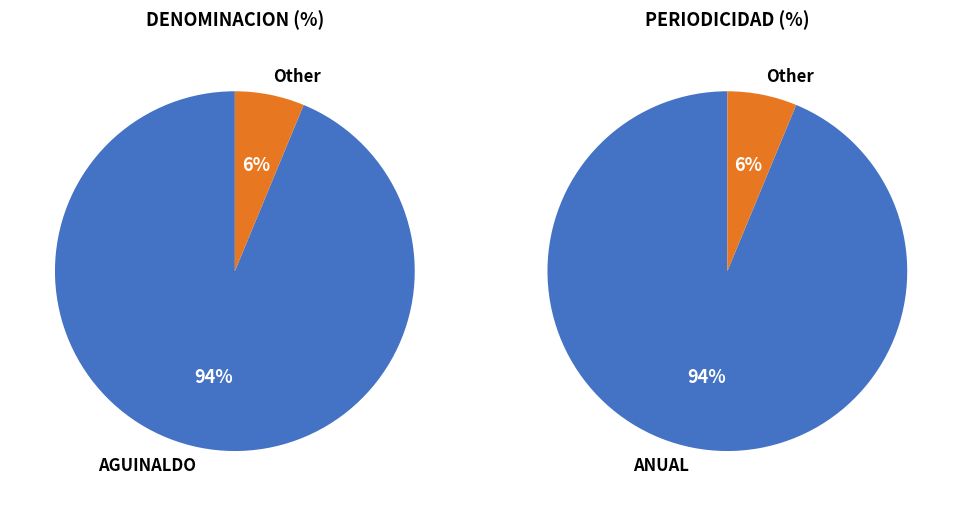

To the nearest percent, what portion does AGUINALDO represent?

94%